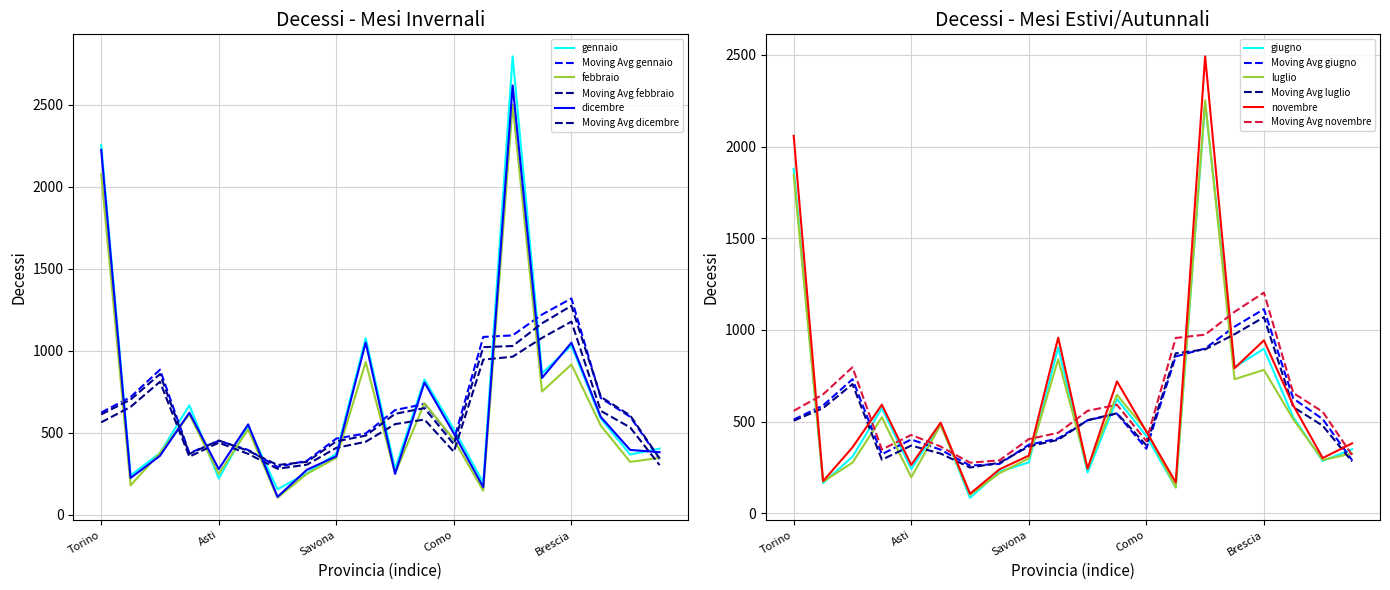

Count the number of categories in the chart.

20